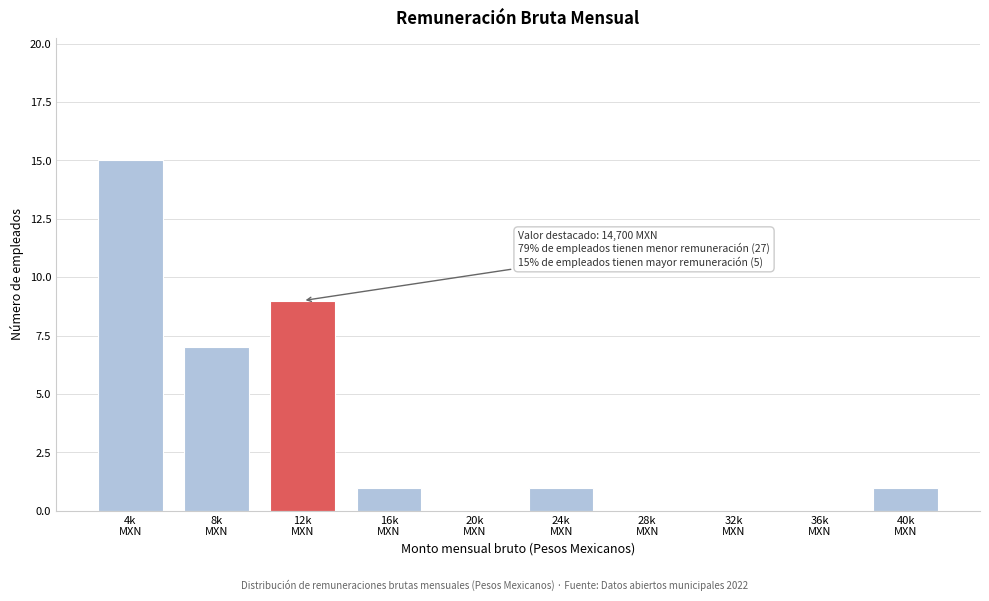

What is the greatest value displayed?

15